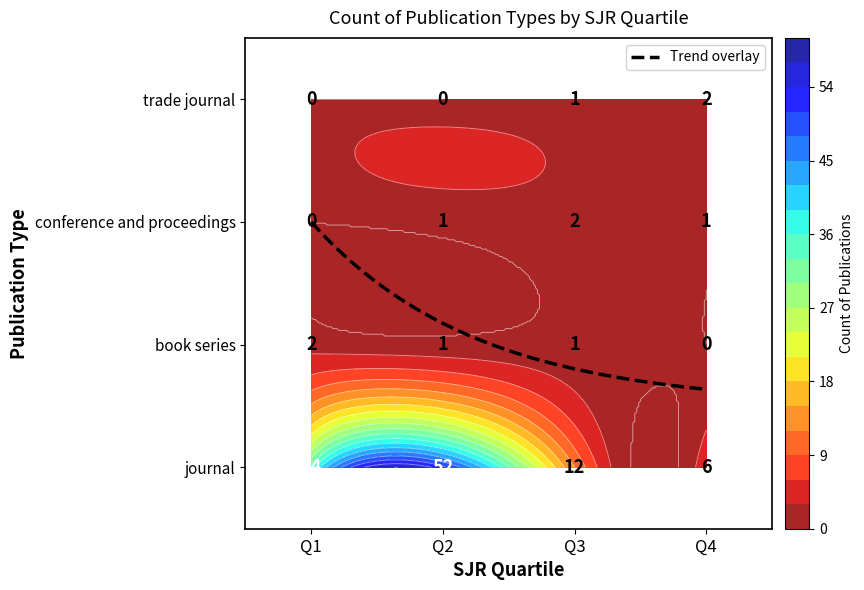

At which category is the sum across all series the highest?

Q2